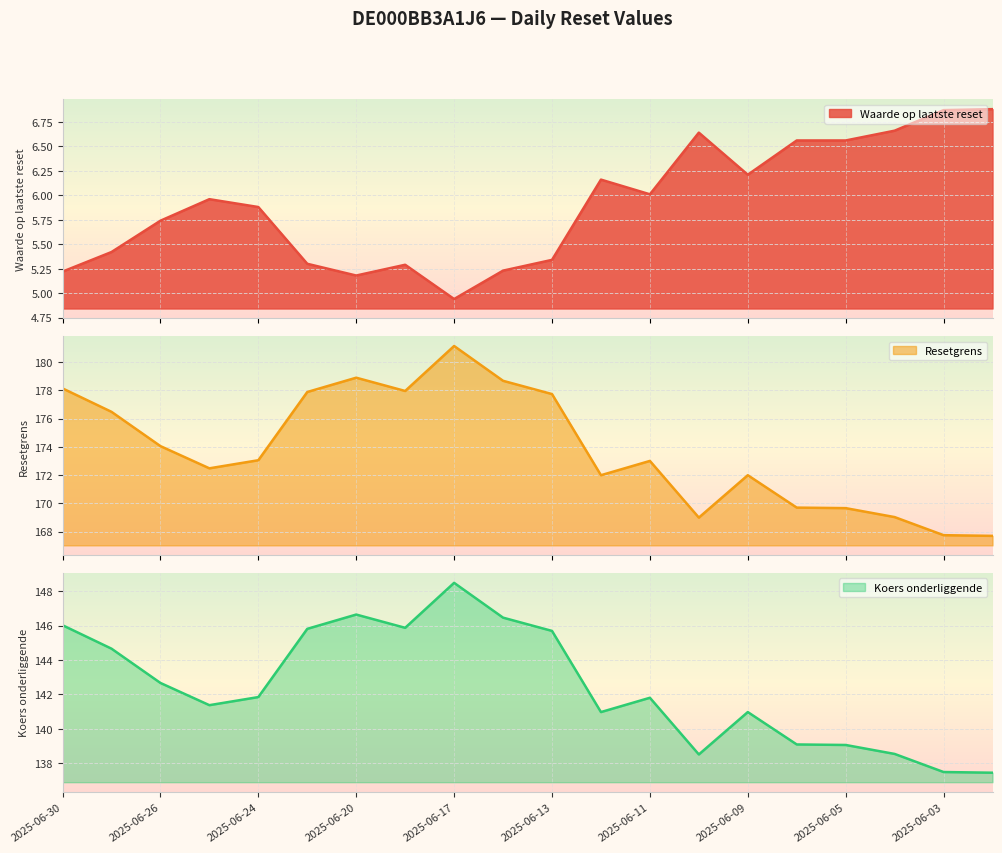

Which category has the highest value in the Waarde op laatste reset series?

2025-06-02